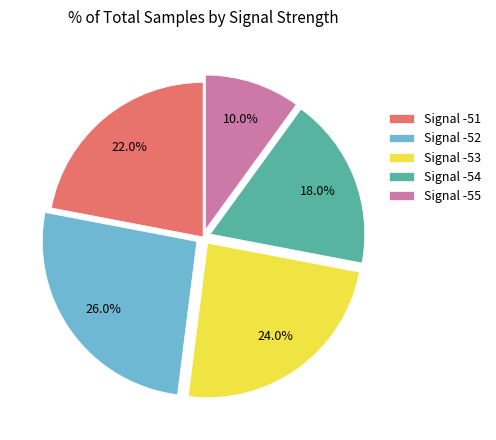

Does Signal -53 represent more than half of the total?

No